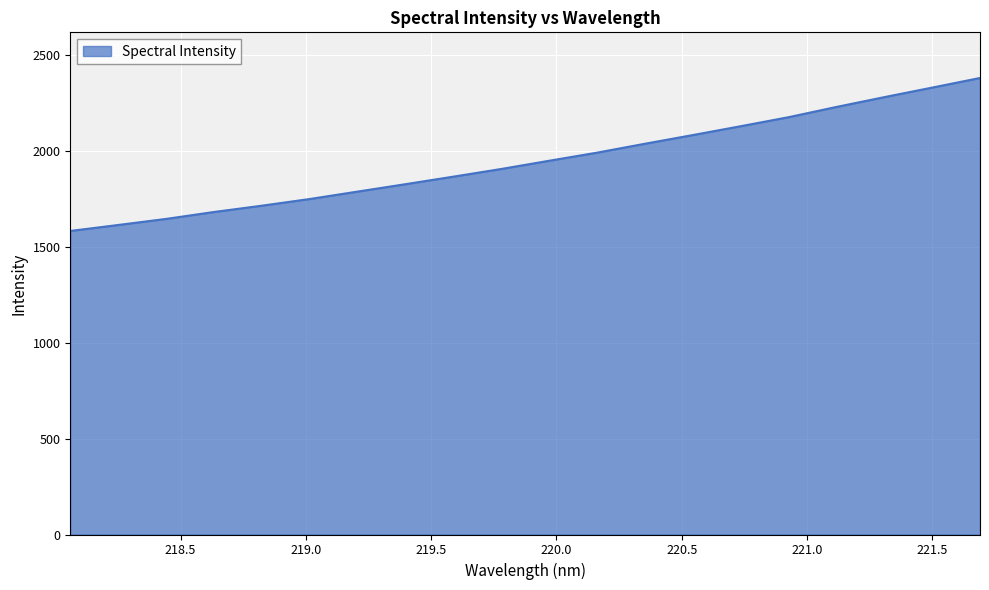

What is the greatest value displayed?

2377.8